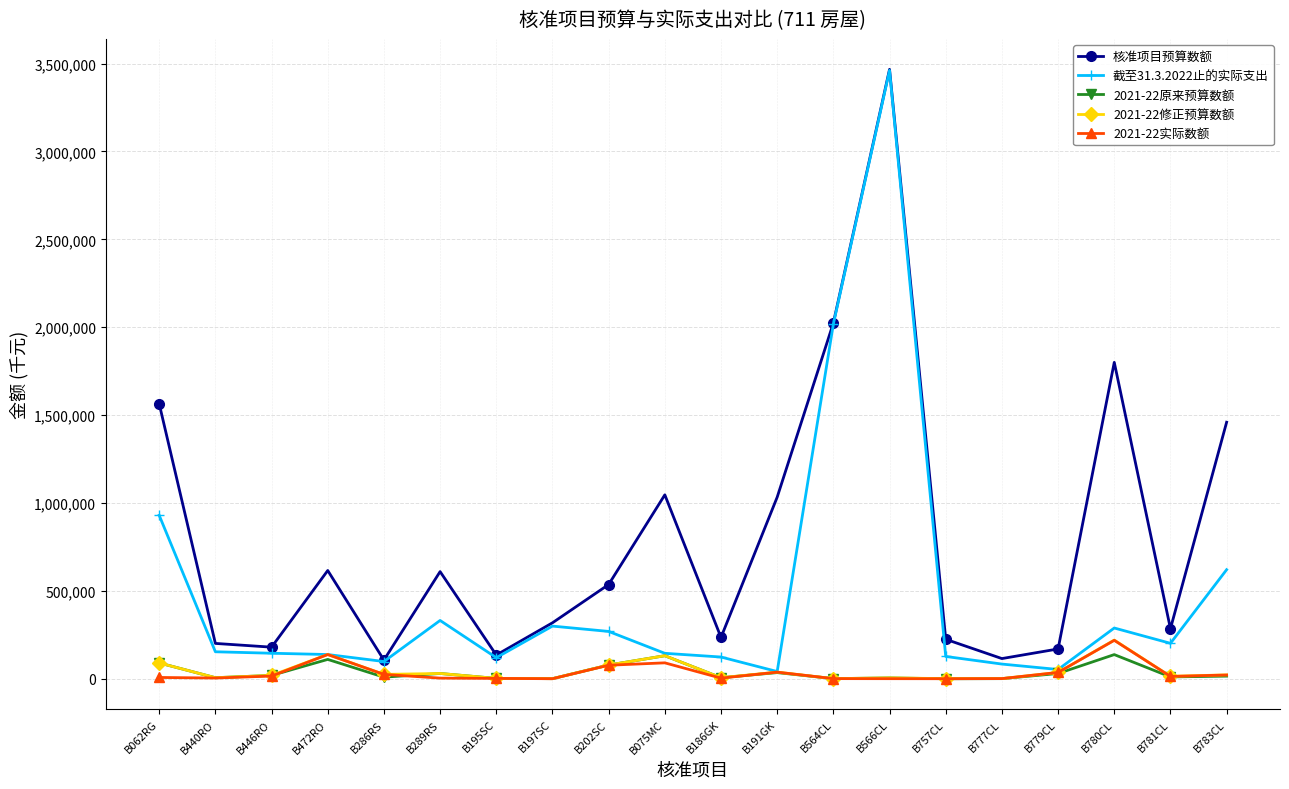

Which series has the largest range (max minus min)?

截至31.3.2022止的实际支出